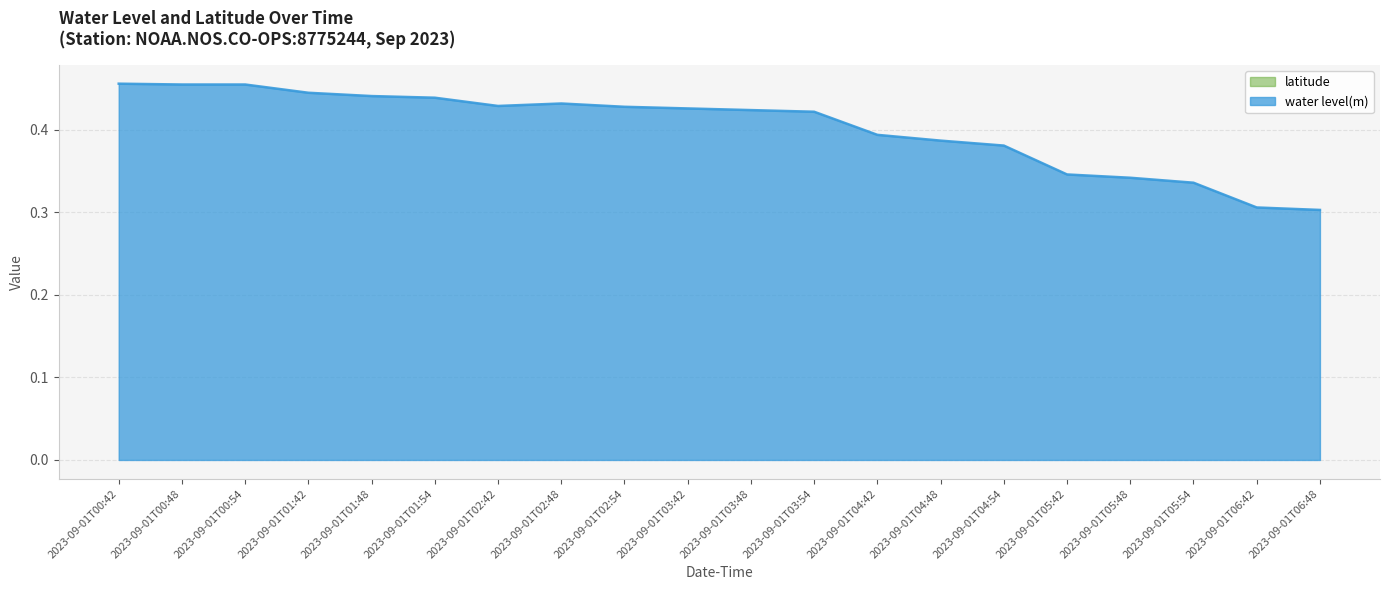

List the labels in order of value, largest first.

2023-09-01T00:42, 2023-09-01T00:48, 2023-09-01T00:54, 2023-09-01T01:42, 2023-09-01T01:48, 2023-09-01T01:54, 2023-09-01T02:48, 2023-09-01T02:42, 2023-09-01T02:54, 2023-09-01T03:42, 2023-09-01T03:48, 2023-09-01T03:54, 2023-09-01T04:42, 2023-09-01T04:48, 2023-09-01T04:54, 2023-09-01T05:42, 2023-09-01T05:48, 2023-09-01T05:54, 2023-09-01T06:42, 2023-09-01T06:48